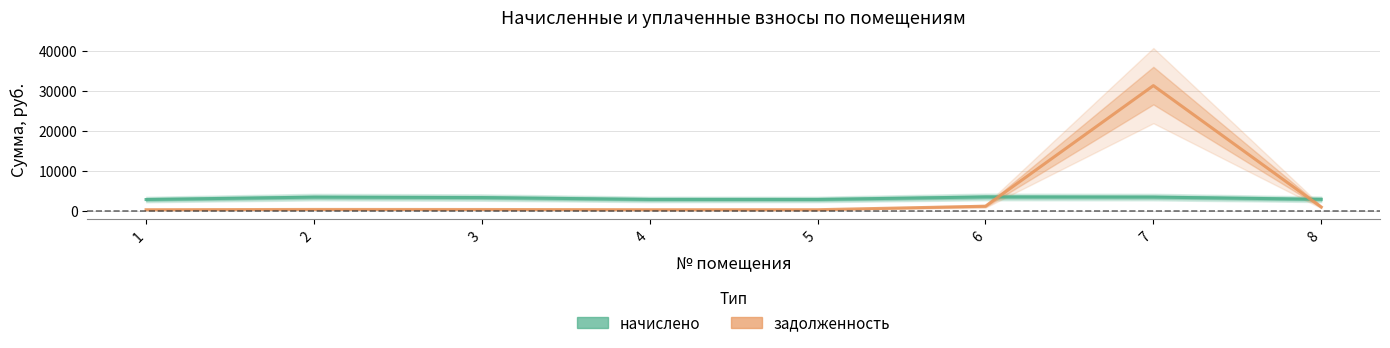

At 4, list the series in order from smallest to largest.

задолженность, начислено